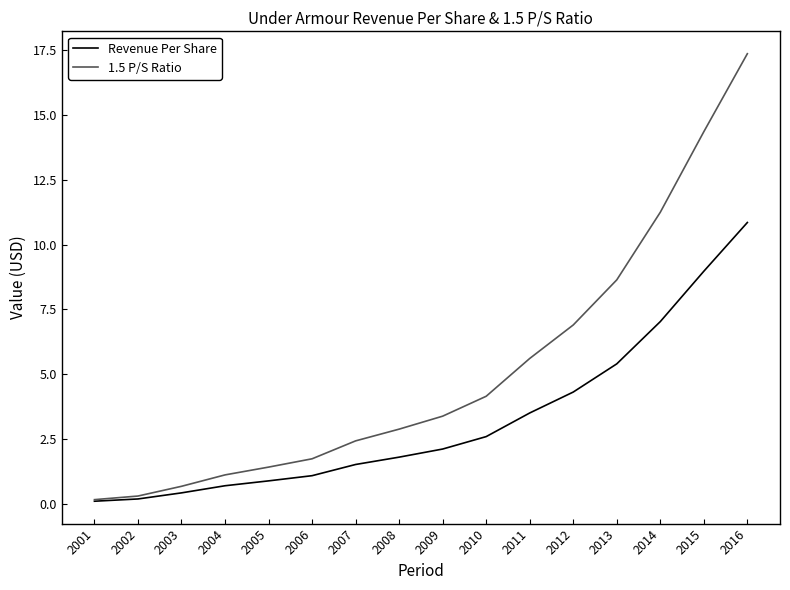

True or false: Revenue Per Share has a value of 0.4 at 2003.

True